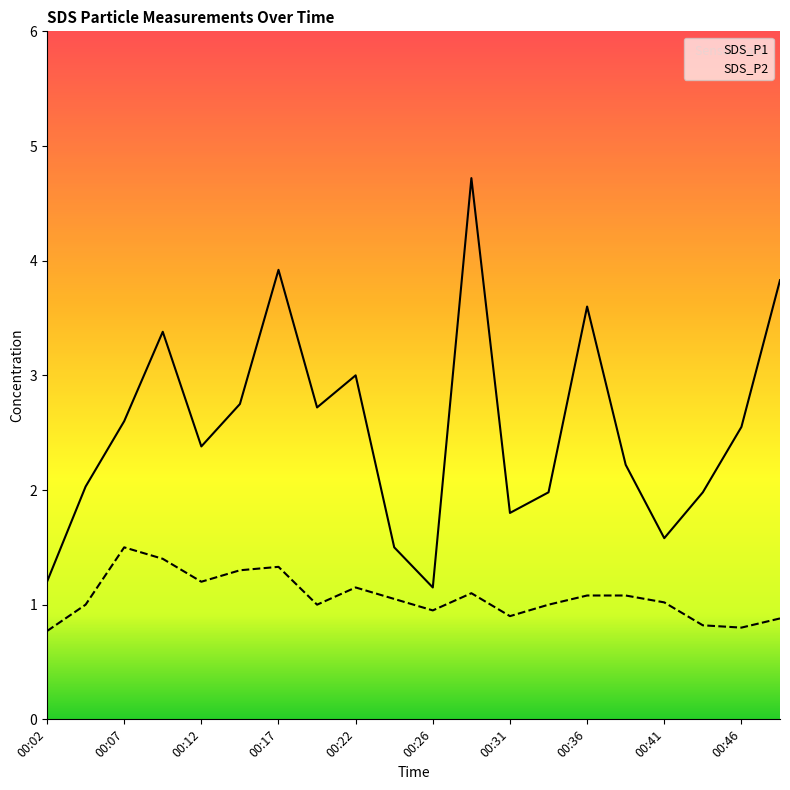

How many categories are shown in the chart?

20